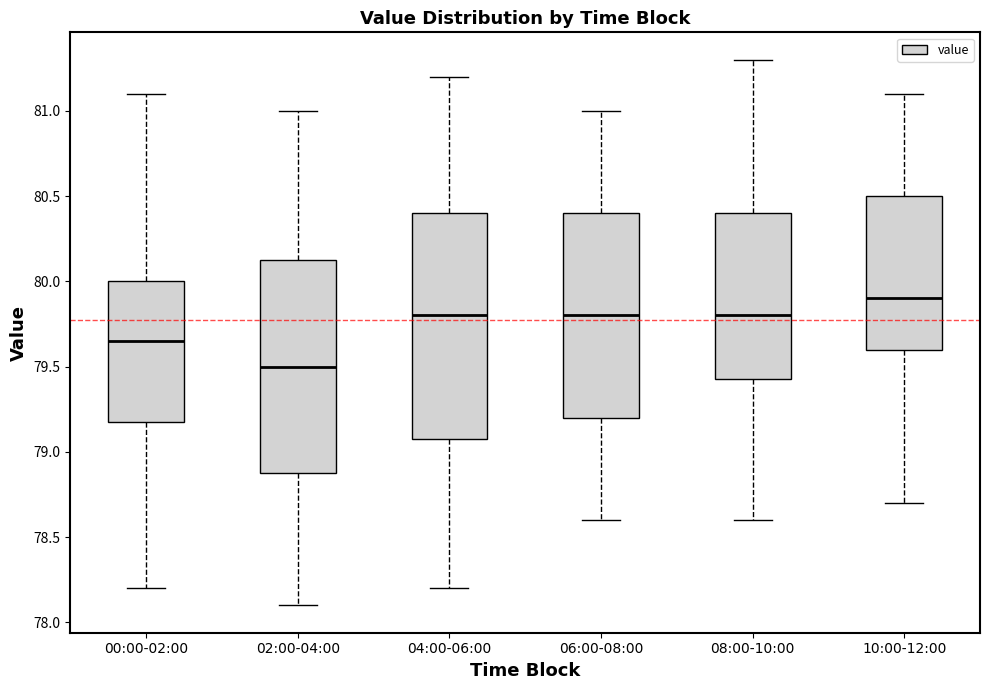

Which box is the tallest, from its lower edge to its upper edge?

04:00-06:00